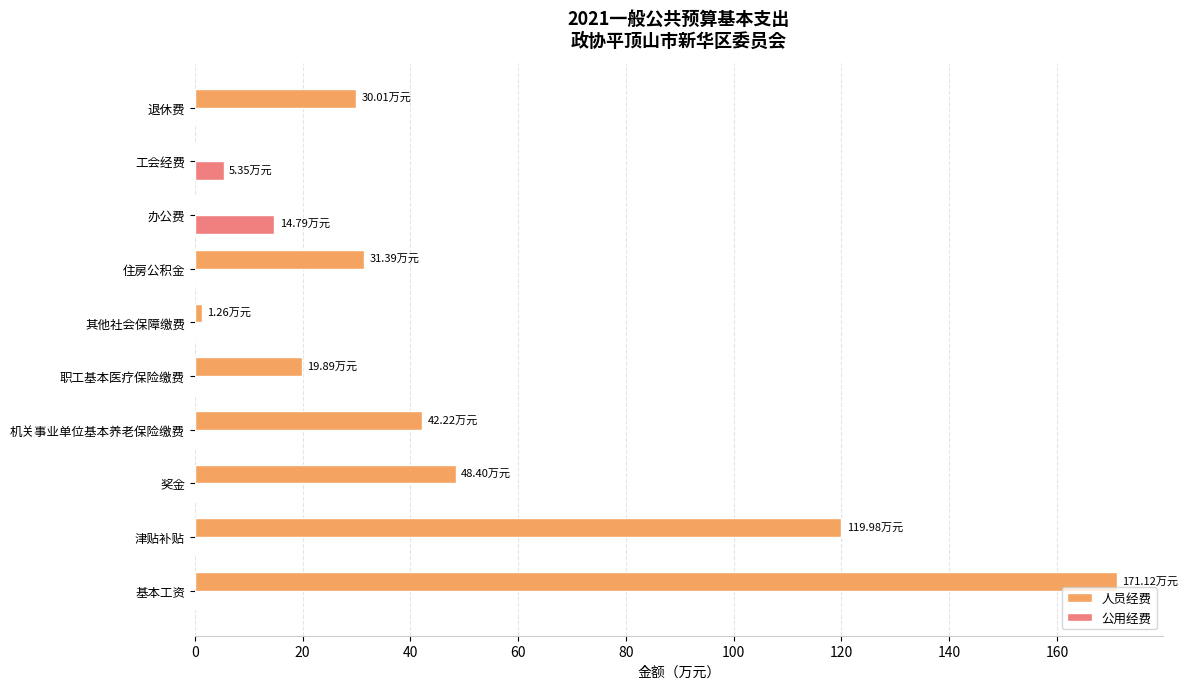

Where is 人员经费 nearest to the value 85?

津贴补贴